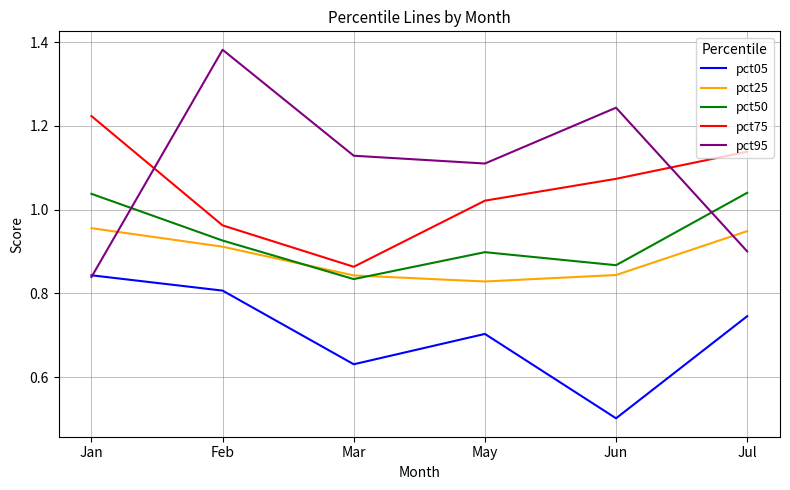

What is the total value across all series at Mar?

4.3